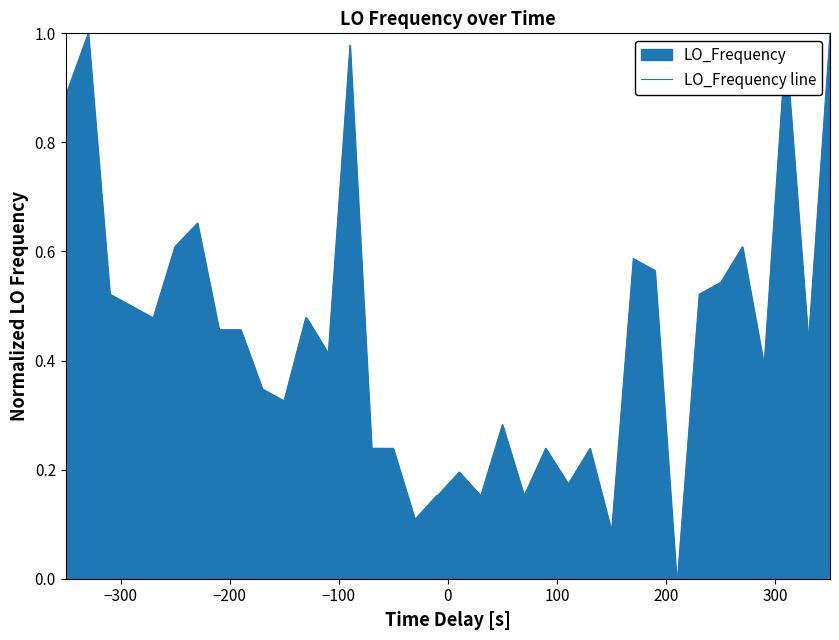

Reading left to right, extract all data points from this chart.

0.9	0.9	1.0	0.5	0.5	0.5	0.6	0.7	0.5	0.5	0.3	0.3	0.5	0.5	0.4	1.0	0.2	0.2	0.1	0.2	0.2	0.2	0.2	0.3	0.2	0.2	0.2	0.2	0.1	0.6	0.6	0.0	0.0	0.5	0.5	0.6	0.4	1.0	0.4	1.0